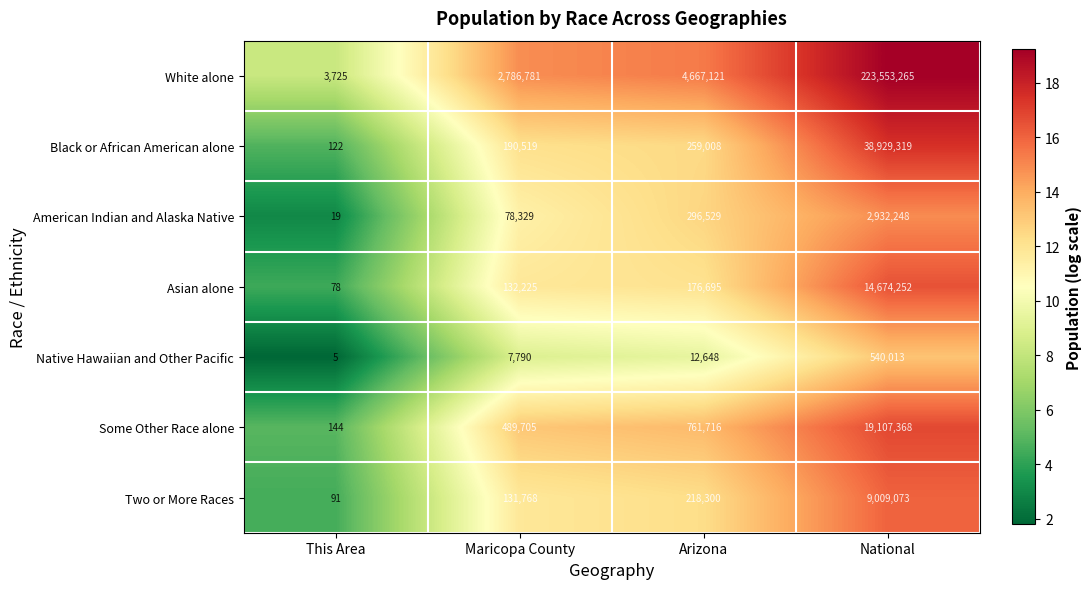

Reading left to right, list all the values displayed in this chart.

White alone: This Area=3725	Maricopa County=2786781	Arizona=4667121	National=223553265
Black or African American alone: This Area=122	Maricopa County=190519	Arizona=259008	National=38929319
American Indian and Alaska Native: This Area=19	Maricopa County=78329	Arizona=296529	National=2932248
Asian alone: This Area=78	Maricopa County=132225	Arizona=176695	National=14674252
Native Hawaiian and Other Pacific: This Area=5	Maricopa County=7790	Arizona=12648	National=540013
Some Other Race alone: This Area=144	Maricopa County=489705	Arizona=761716	National=19107368
Two or More Races: This Area=91	Maricopa County=131768	Arizona=218300	National=9009073